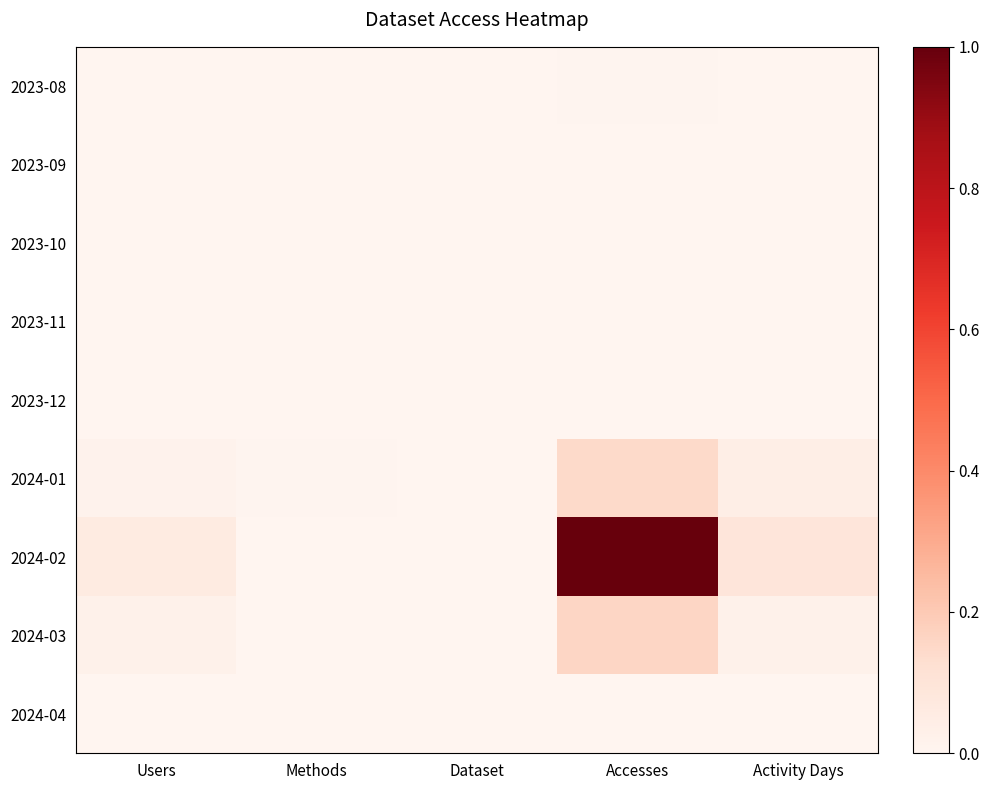

Which category has the highest value across all series?

Accesses